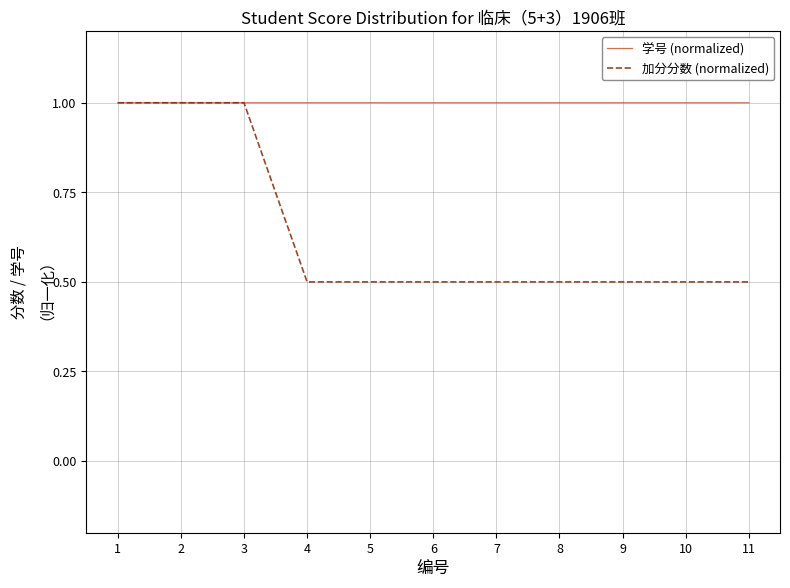

What is the difference between the maximum and second lowest values in the 加分分数 (normalized) series?

0.5